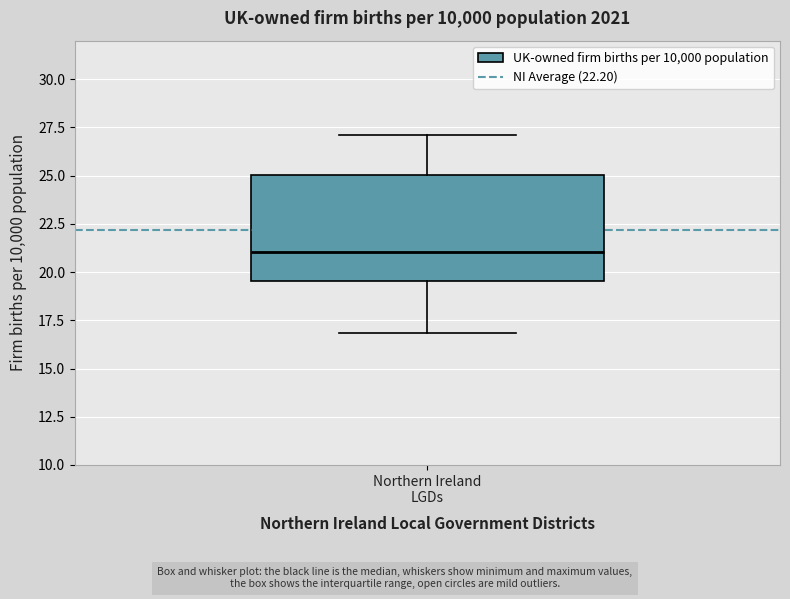

Where does the median line of the box for Northern Ireland LGDs sit on the y-axis? The values are not printed on the chart, so give them approximately, as read against the axis.

21.0